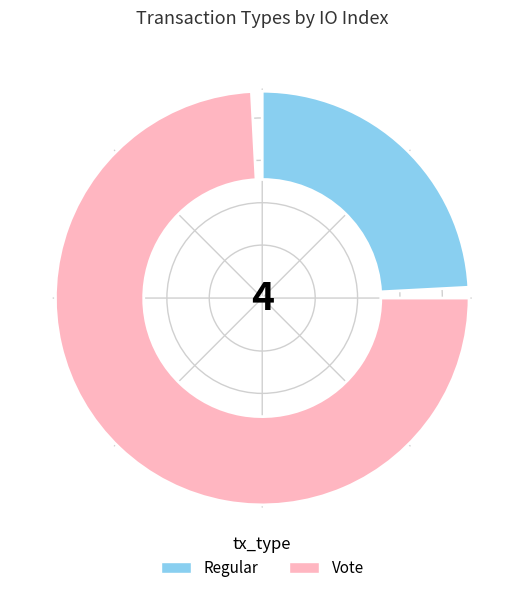

Combined, do Regular and Vote account for over 50%?

Yes